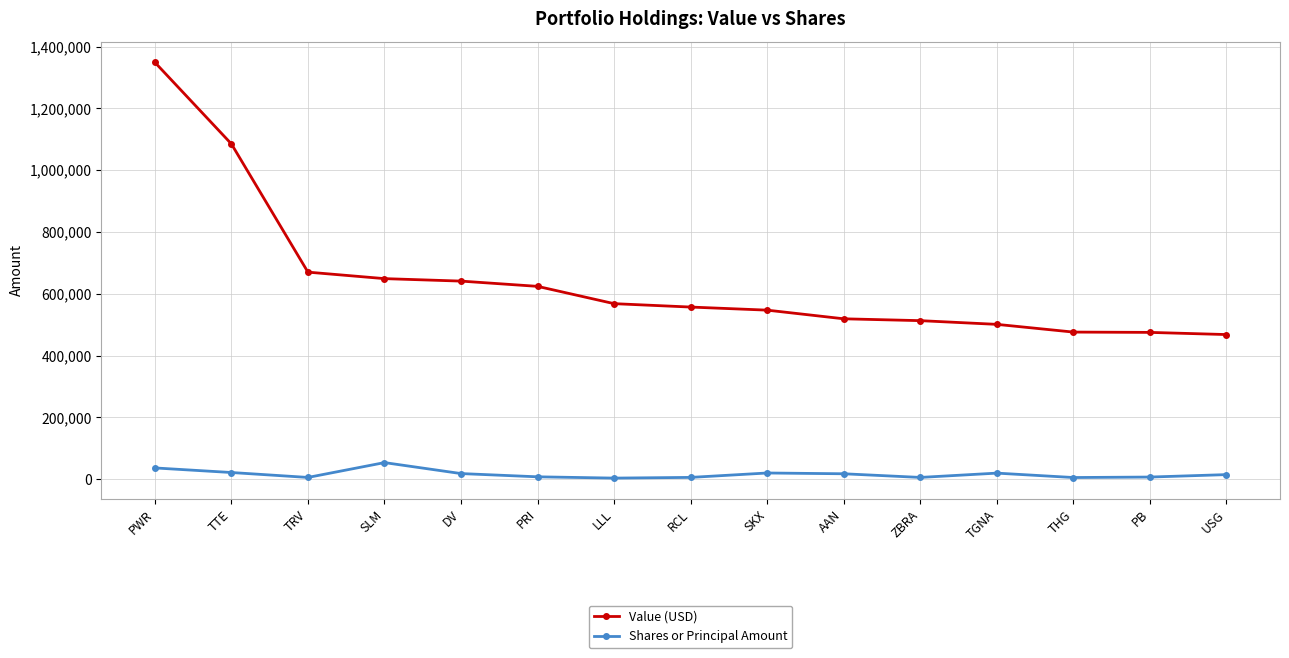

Which series has the largest range (max minus min)?

Value (USD)